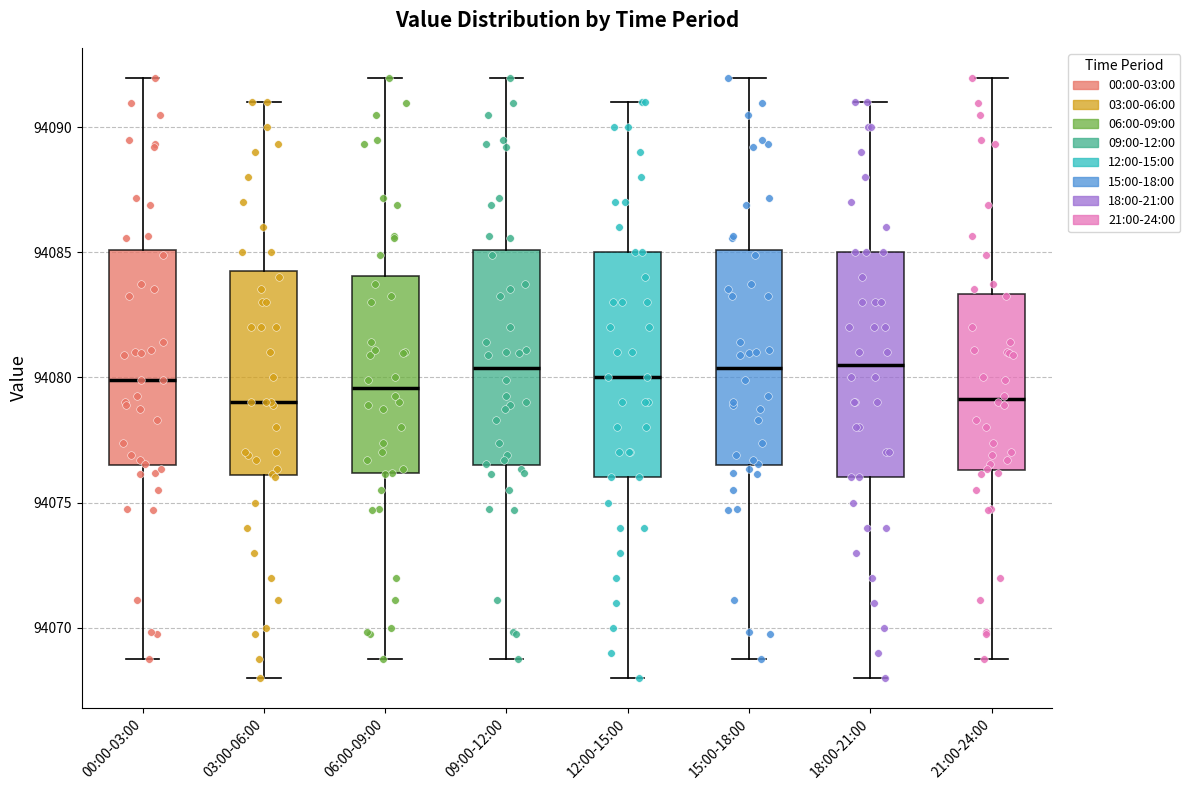

Reading left to right, read every box against the y-axis: the position of its median line, the range the box covers, and the ends of its whiskers. The values are not printed on the chart, so give them approximately, as read against the axis.

00:00-03:00: median 94080.0, box 94076.5 to 94085.0, whiskers 94069.0 to 94092.0
03:00-06:00: median 94079.0, box 94076.0 to 94084.5, whiskers 94068.0 to 94091.0
06:00-09:00: median 94079.5, box 94076.0 to 94084.0, whiskers 94069.0 to 94092.0
09:00-12:00: median 94080.5, box 94076.5 to 94085.0, whiskers 94069.0 to 94092.0
12:00-15:00: median 94080.0, box 94076.0 to 94085.0, whiskers 94068.0 to 94091.0
15:00-18:00: median 94080.5, box 94076.5 to 94085.0, whiskers 94069.0 to 94092.0
18:00-21:00: median 94080.5, box 94076.0 to 94085.0, whiskers 94068.0 to 94091.0
21:00-24:00: median 94079.0, box 94076.5 to 94083.5, whiskers 94069.0 to 94092.0